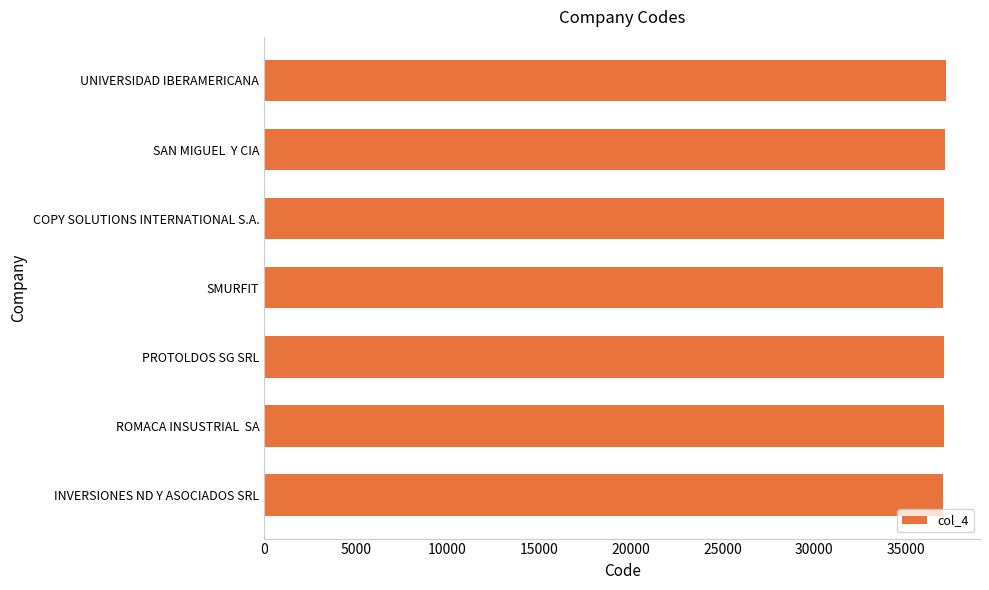

What value does the data have at UNIVERSIDAD IBERAMERICANA?

37178